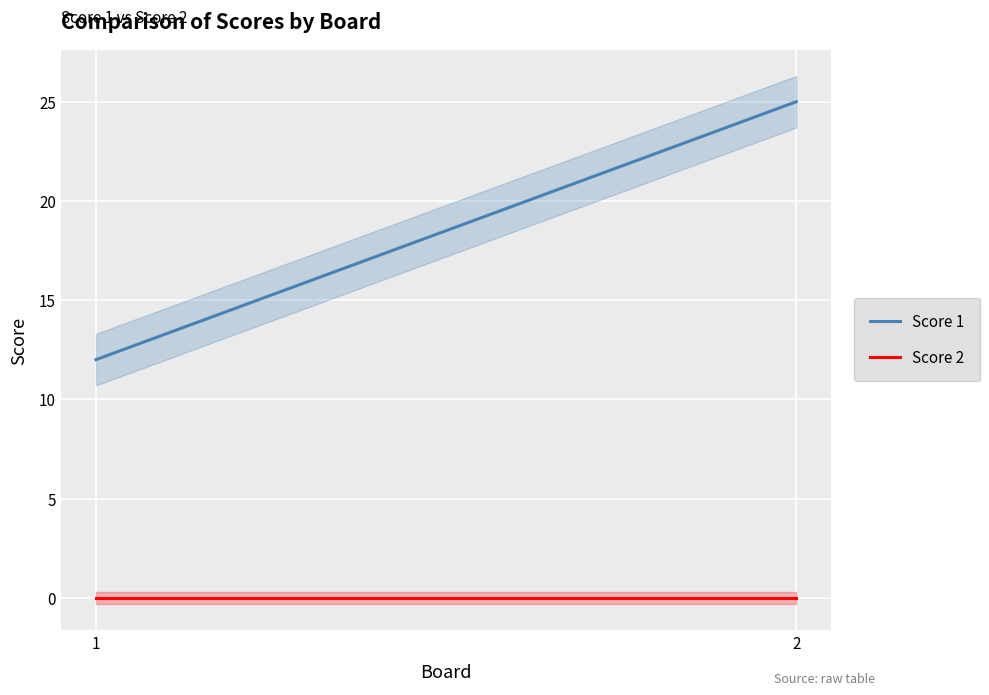

Between 1 and 2, which is larger?

2